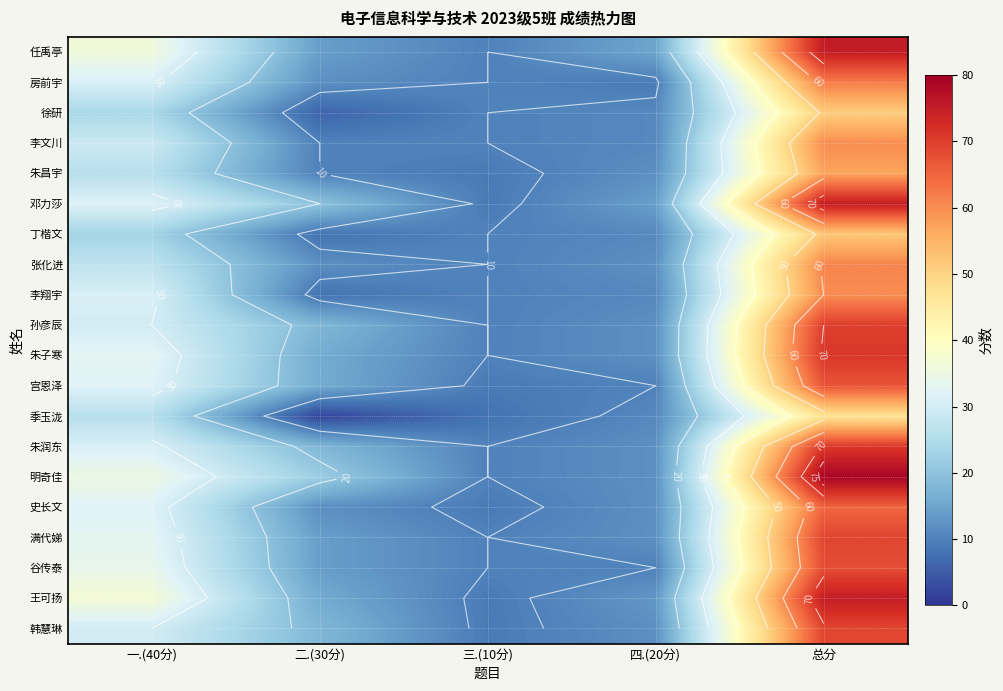

What is the difference between the maximum and minimum values in the 邓力莎 series?

66